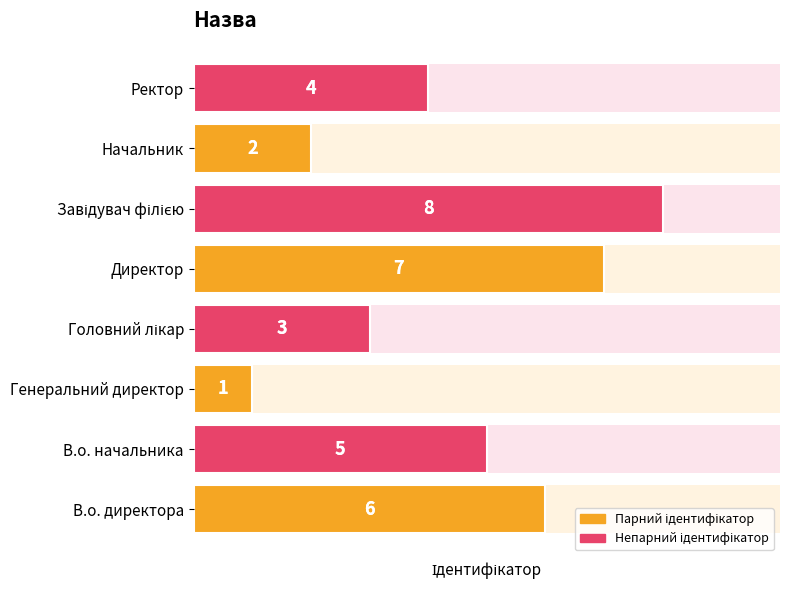

True or false: the data shows 2 at Генеральний директор.

False